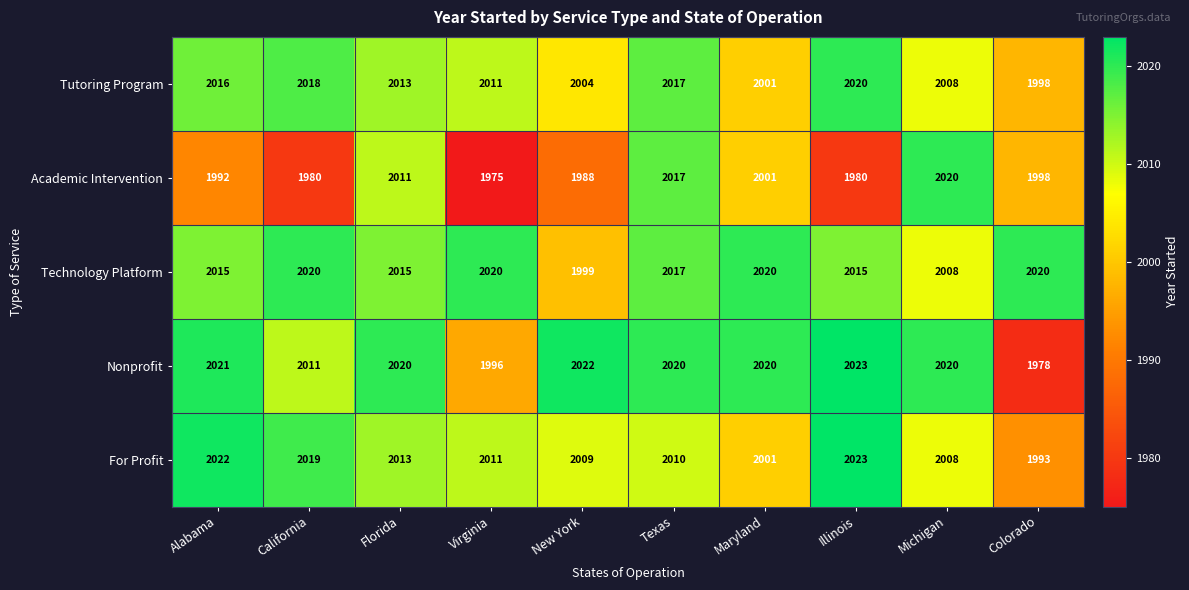

What is the spread (max minus min) of values at Texas?

10